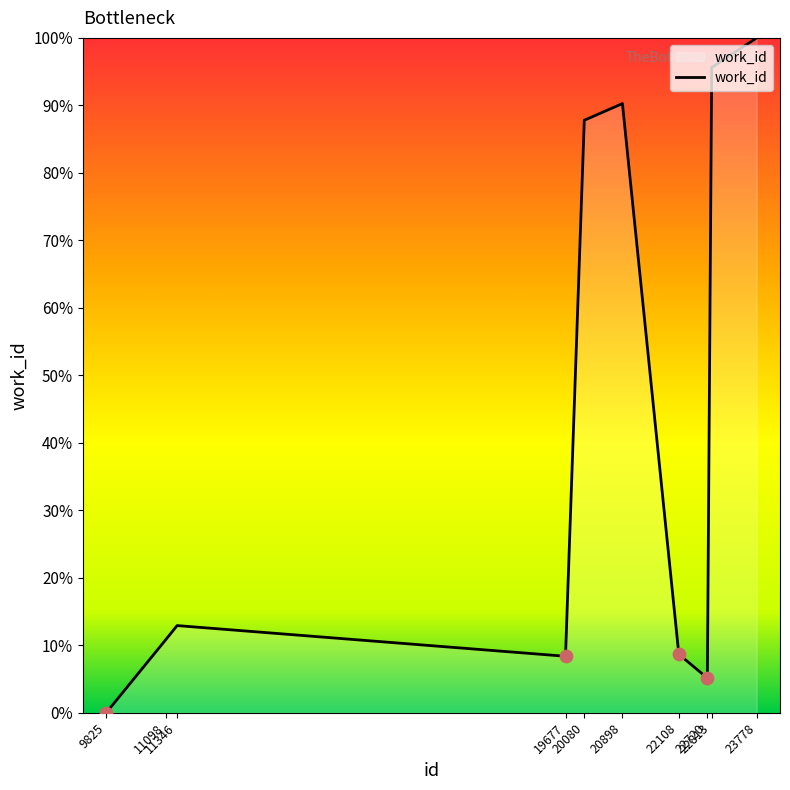

What is the ratio of the value at 22108 to the value at 11346?

0.7